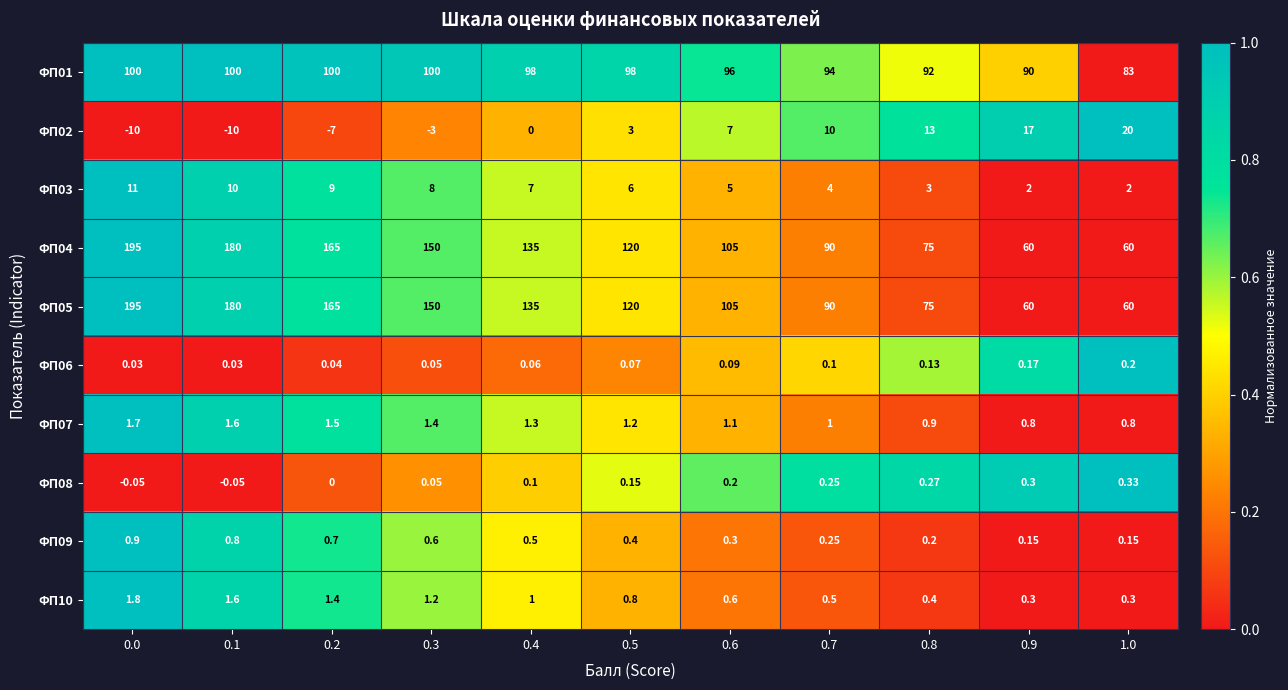

Is the value of ФП06 at 0.7 greater than the value of ФП09 at 0.6?

No